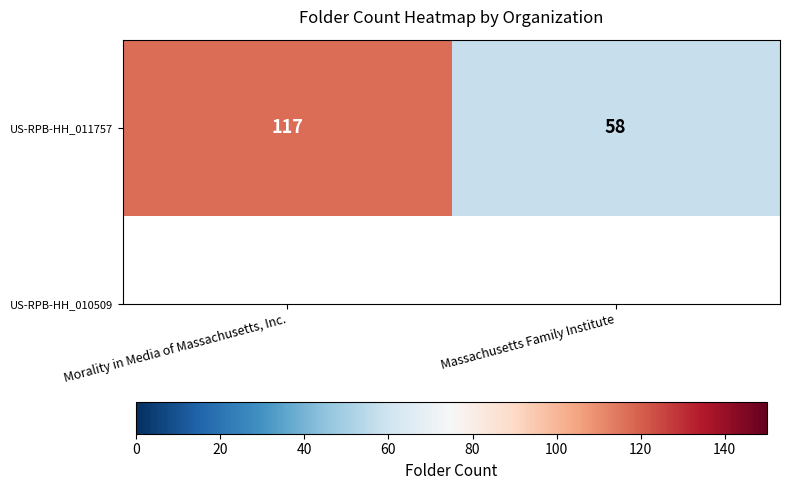

Is it true that the value at Massachusetts Family Institute is 22?

False